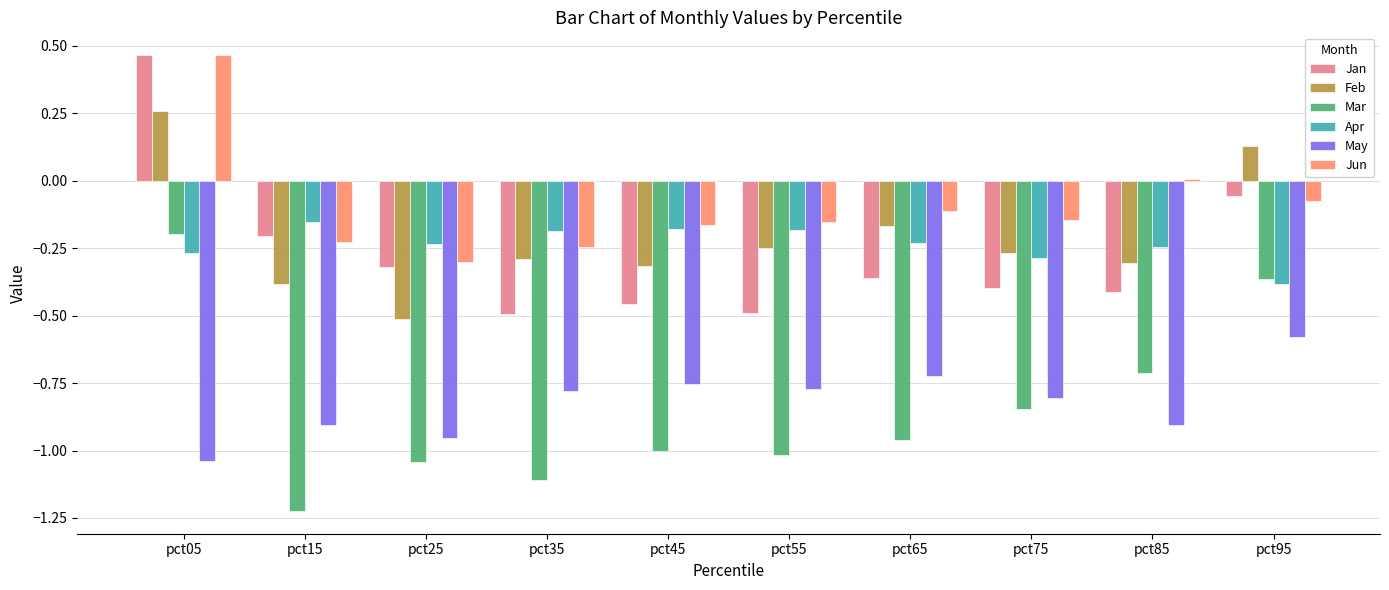

How many groups of bars are there?

10